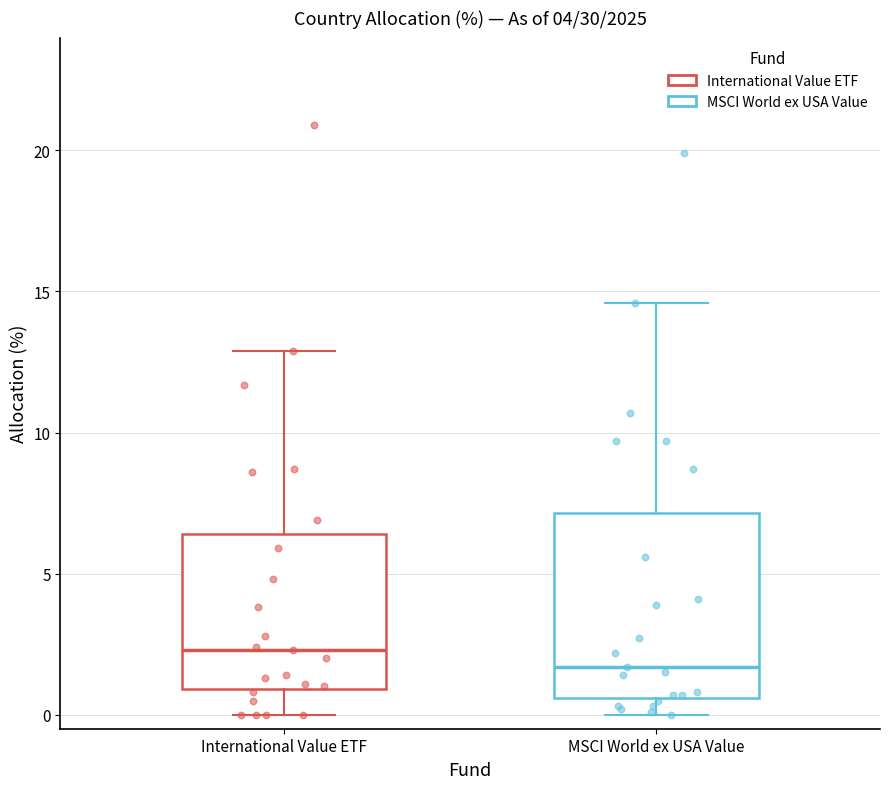

Reading left to right, transcribe this box plot: for each box, give where its median line is, the range the box spans, and where its two whiskers end, as read against the y-axis. The values are not printed on the chart, so give them approximately, as read against the axis.

International Value ETF: median 2.5, box 1.0 to 6.5, whiskers 0.0 to 13.0
MSCI World ex USA Value: median 1.5, box 0.5 to 7.0, whiskers 0.0 to 14.5